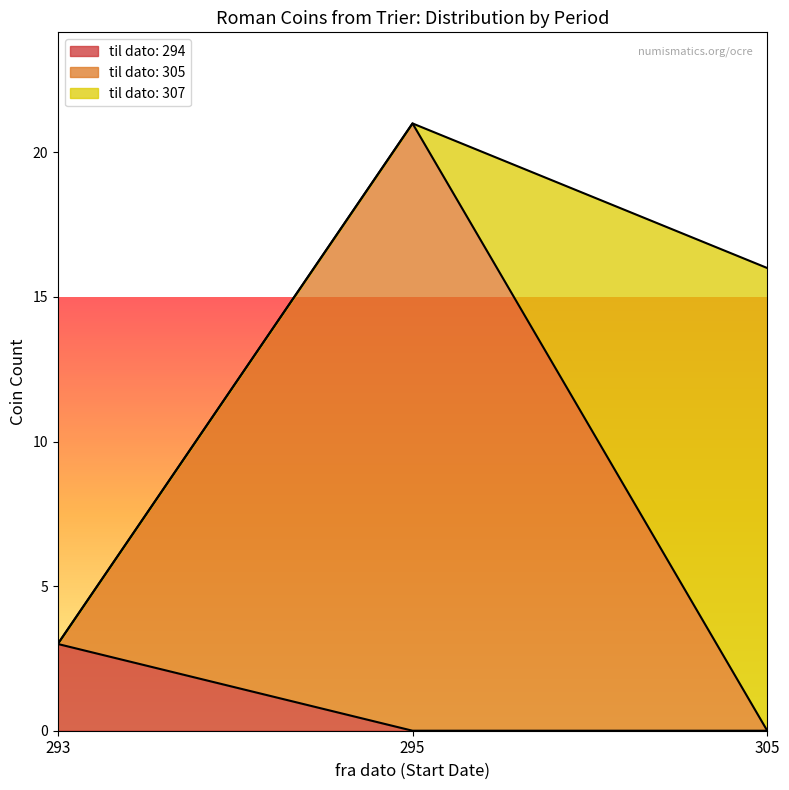

What is the total value across all series at 305?

16